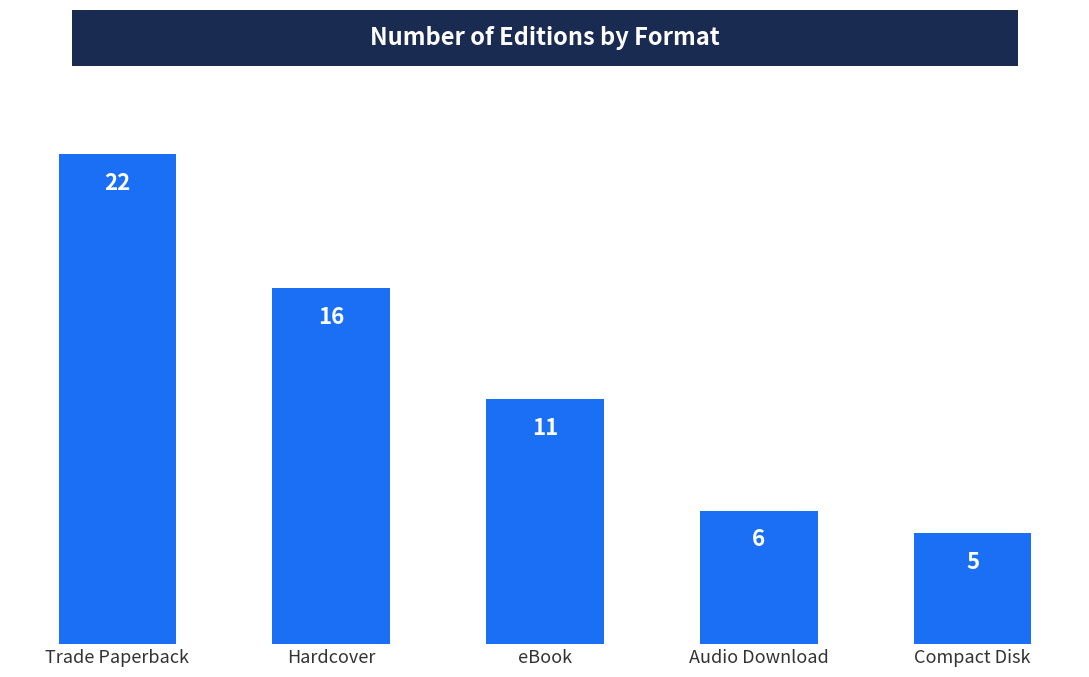

What is the difference between the values at Hardcover and Audio Download?

10